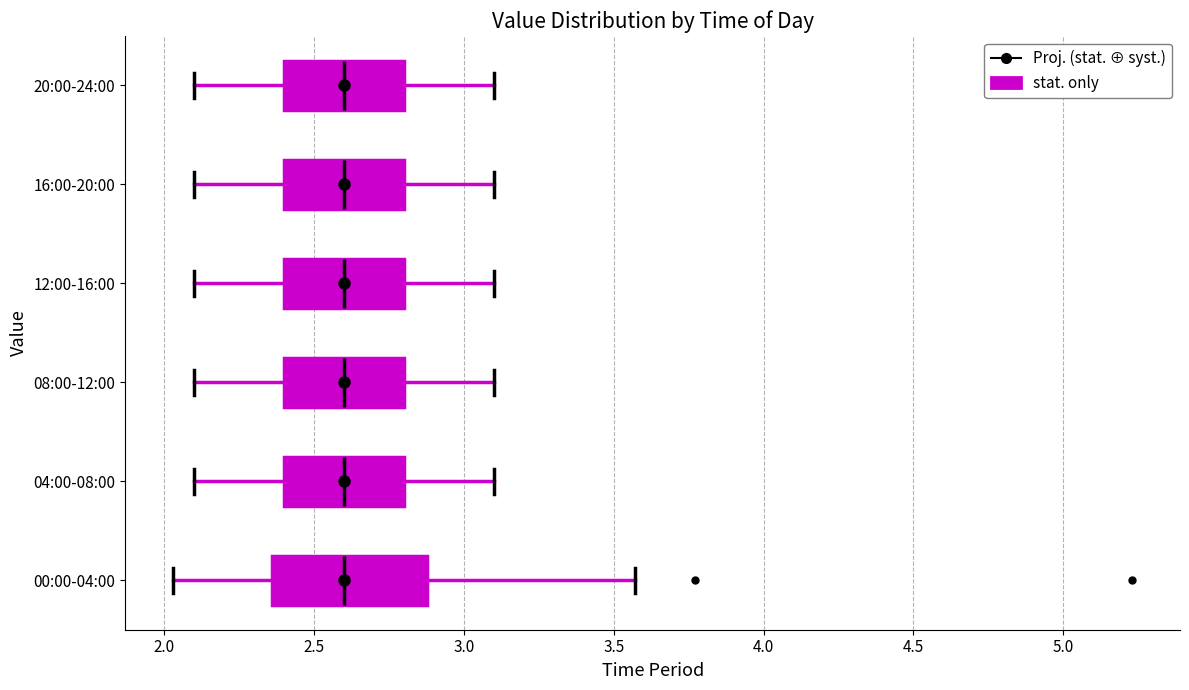

Comparing the boxes themselves (not the whiskers), which one is the widest?

00:00-04:00